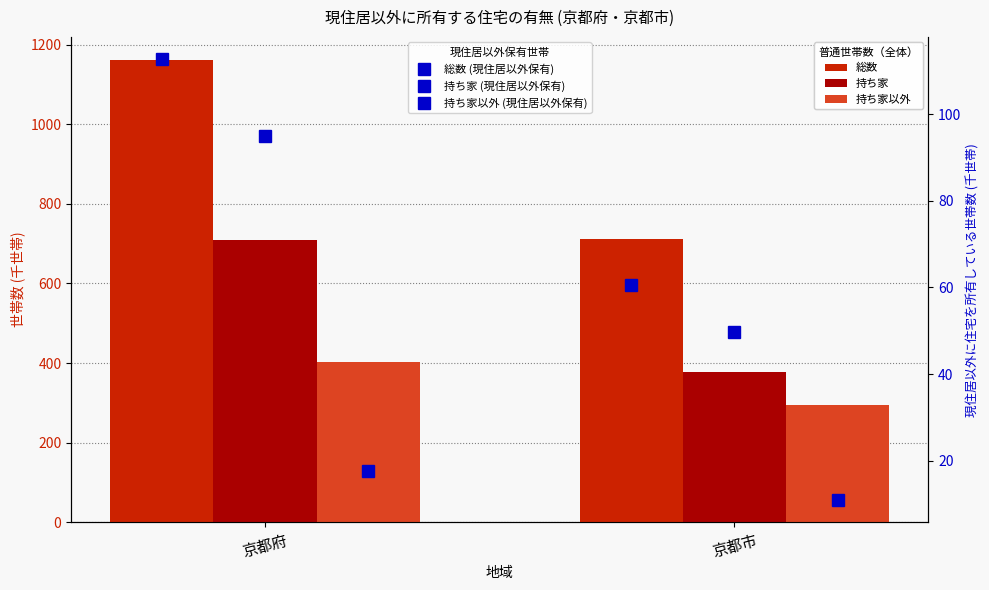

The 持ち家 (現住居以外保有) series shows 95.0 at 京都府. True or false?

True